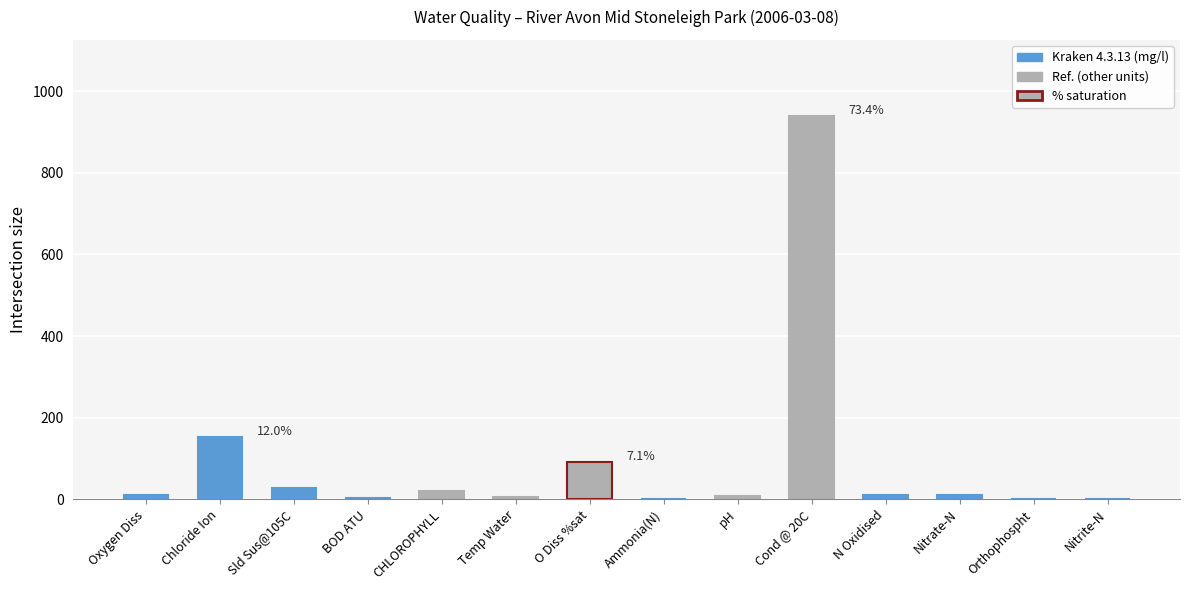

True or false: the data shows 7.6 at pH.

True